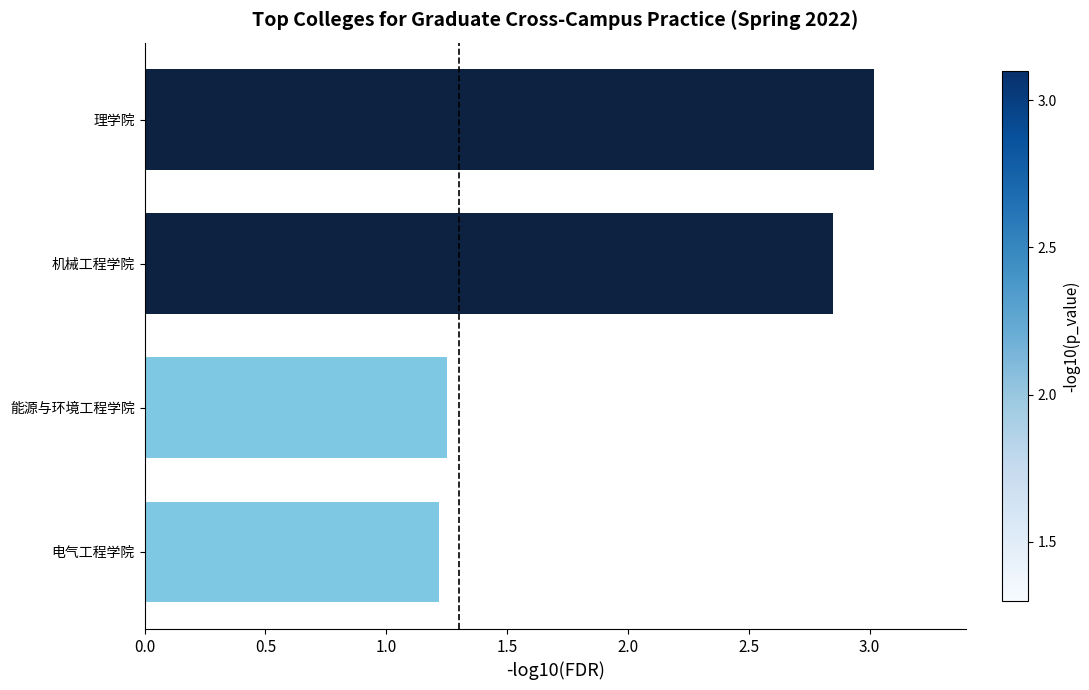

What is the difference between the second highest and minimum values?

1.6